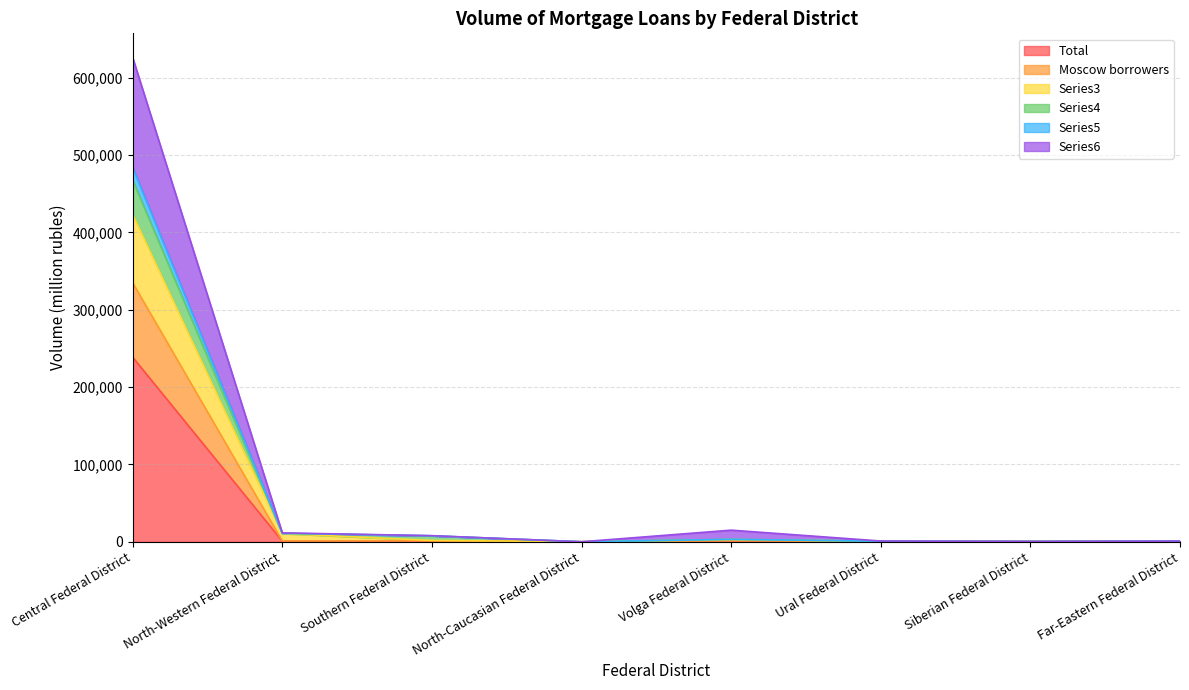

Which category has the highest value in the Total series?

Central Federal District